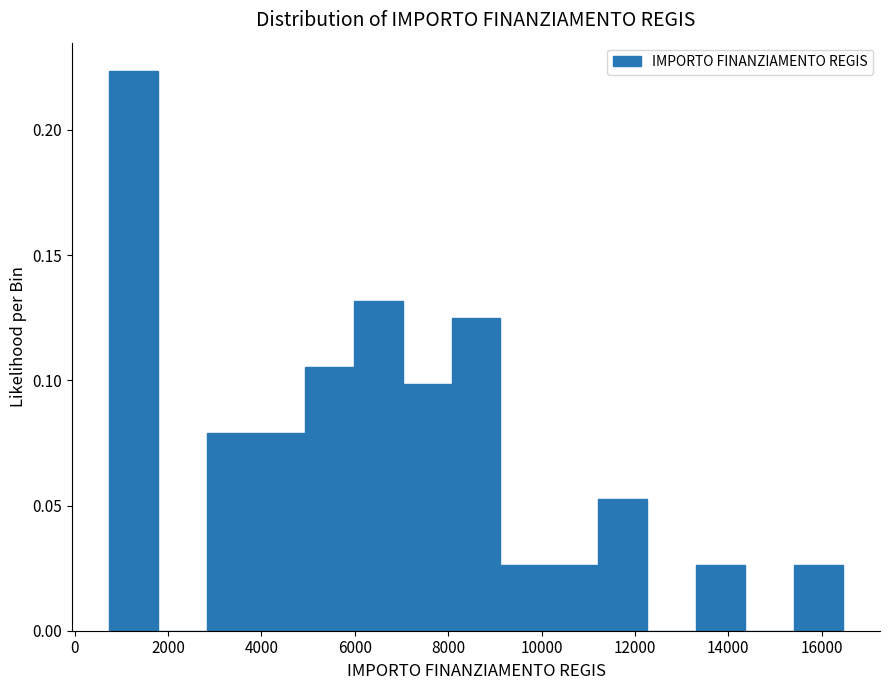

Over which range of the x-axis is the bar tallest?

800 to 1800